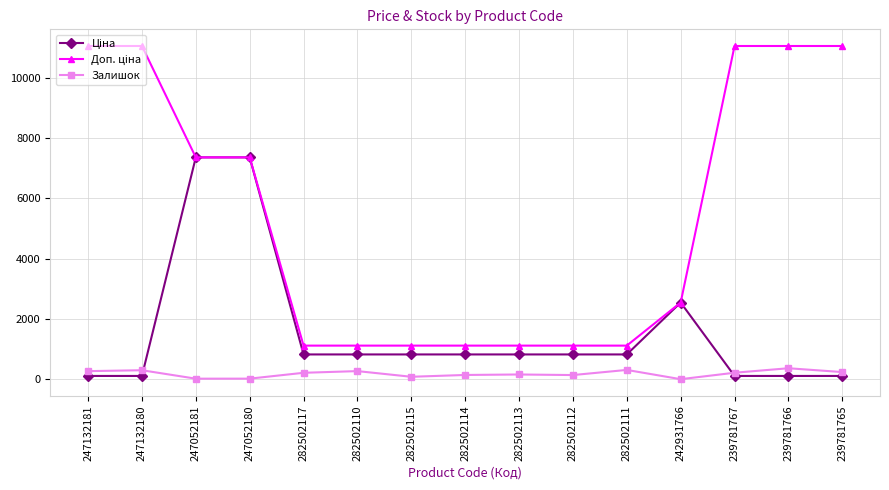

Where does the Залишок series first go above 215?

247132181